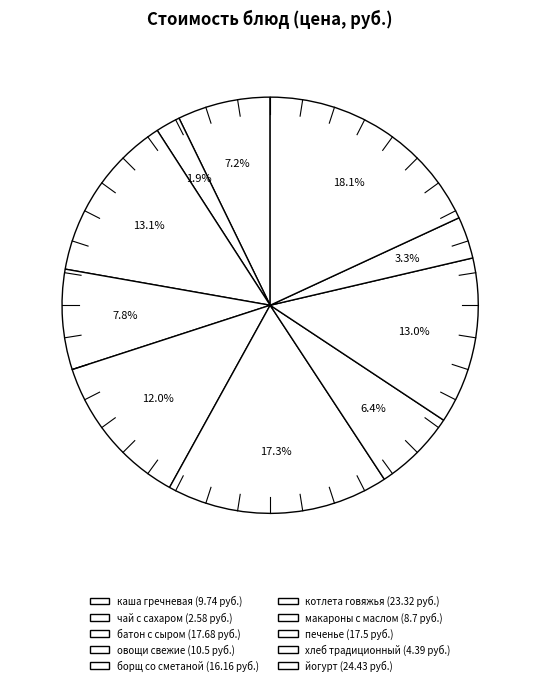

Rank the categories by value from highest to lowest.

йогурт, котлета из говядины, батон Городской с сыром, печенье, борщ из свежей капусты со сметаной, овощи свежие, каша гречневая с маслом и сахаром, макароны отварные с маслом, хлеб традиционный, чай с сахаром и лимоном